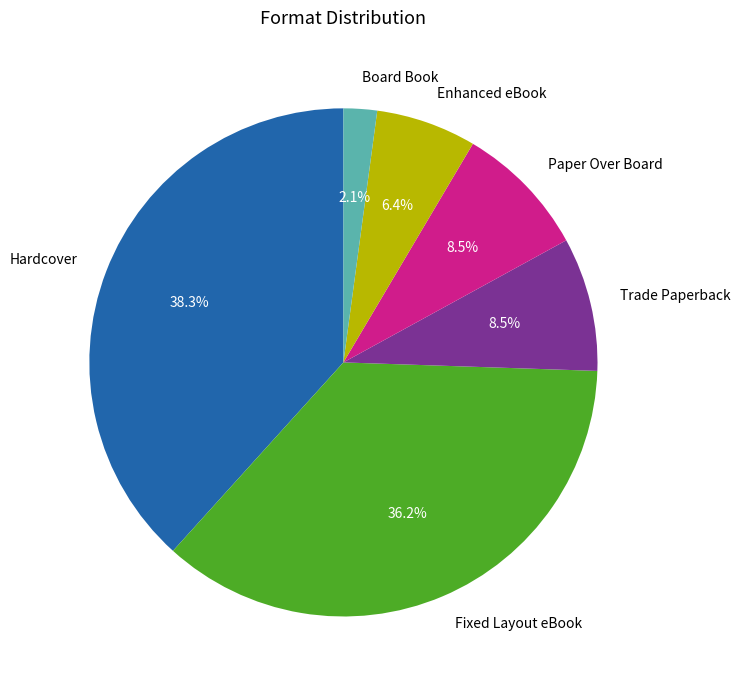

How many slices are in this pie chart?

6